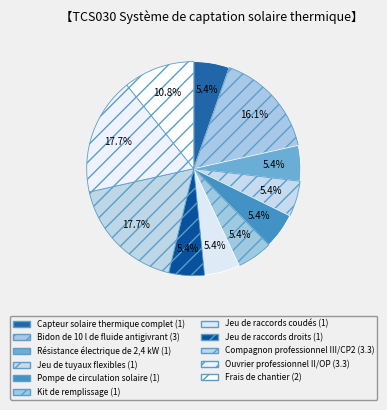

To the nearest percent, what is the difference between the largest and smallest slice percentages?

12%